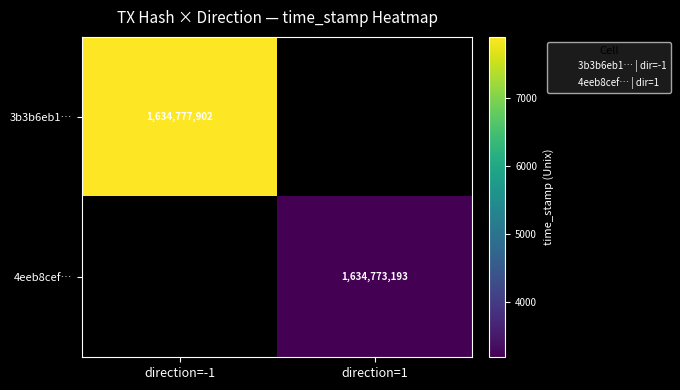

The value of 3b3b6eb1… at direction=-1 is 1634777902.0. True or false?

True